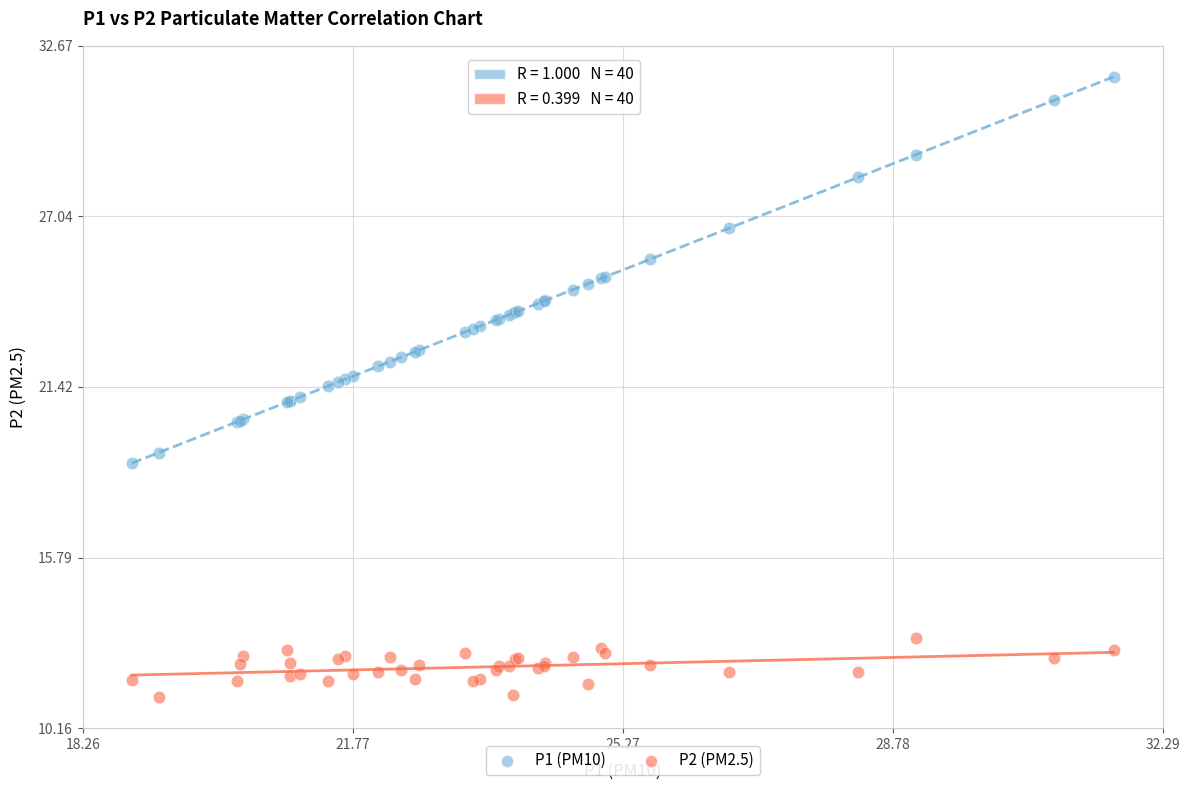

Which series has the widest spread of Y values?

P1 (PM10)